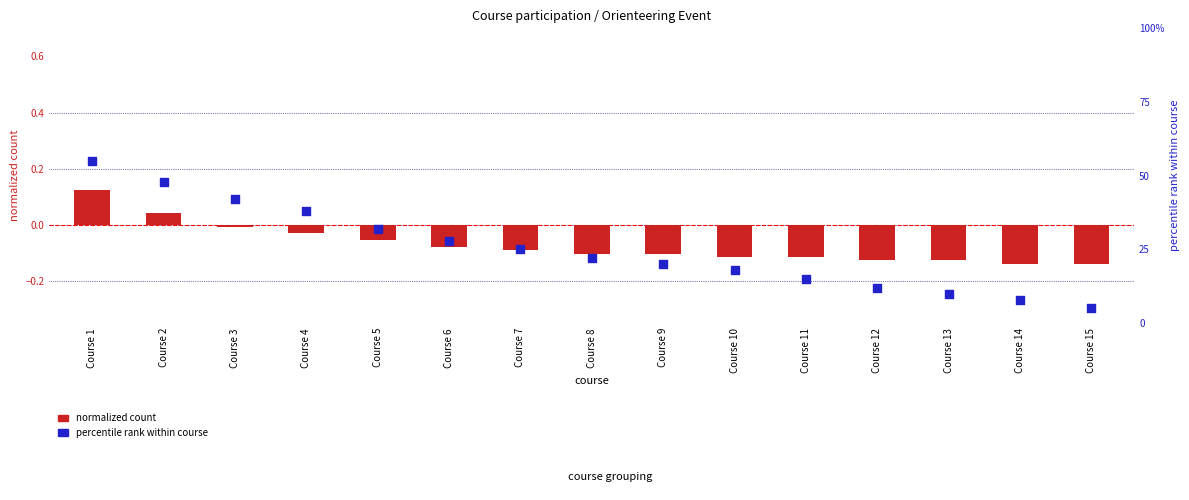

Which series has the largest total across all categories?

percentile rank within course